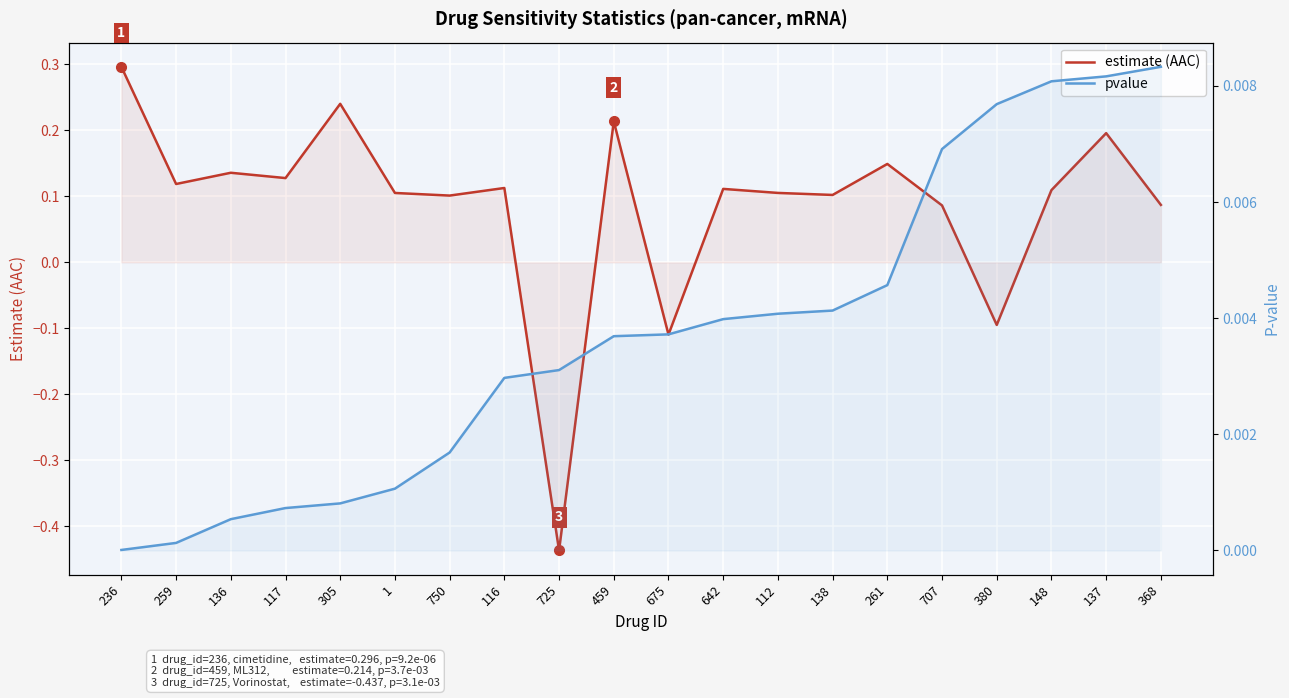

What is the sum of all estimate (AAC) values?

1.8